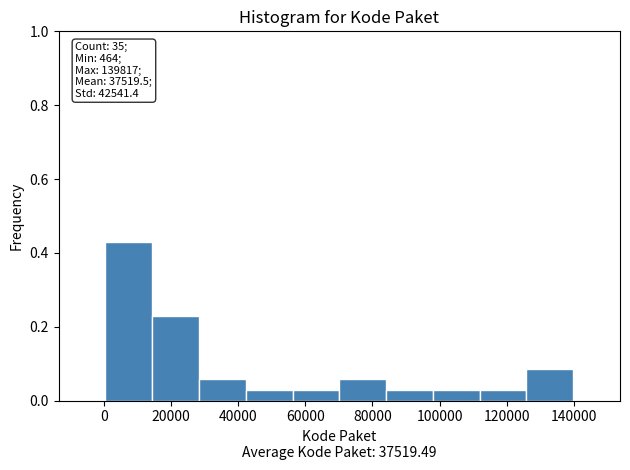

Which range on the x-axis has the tallest bar?

0 to 14000